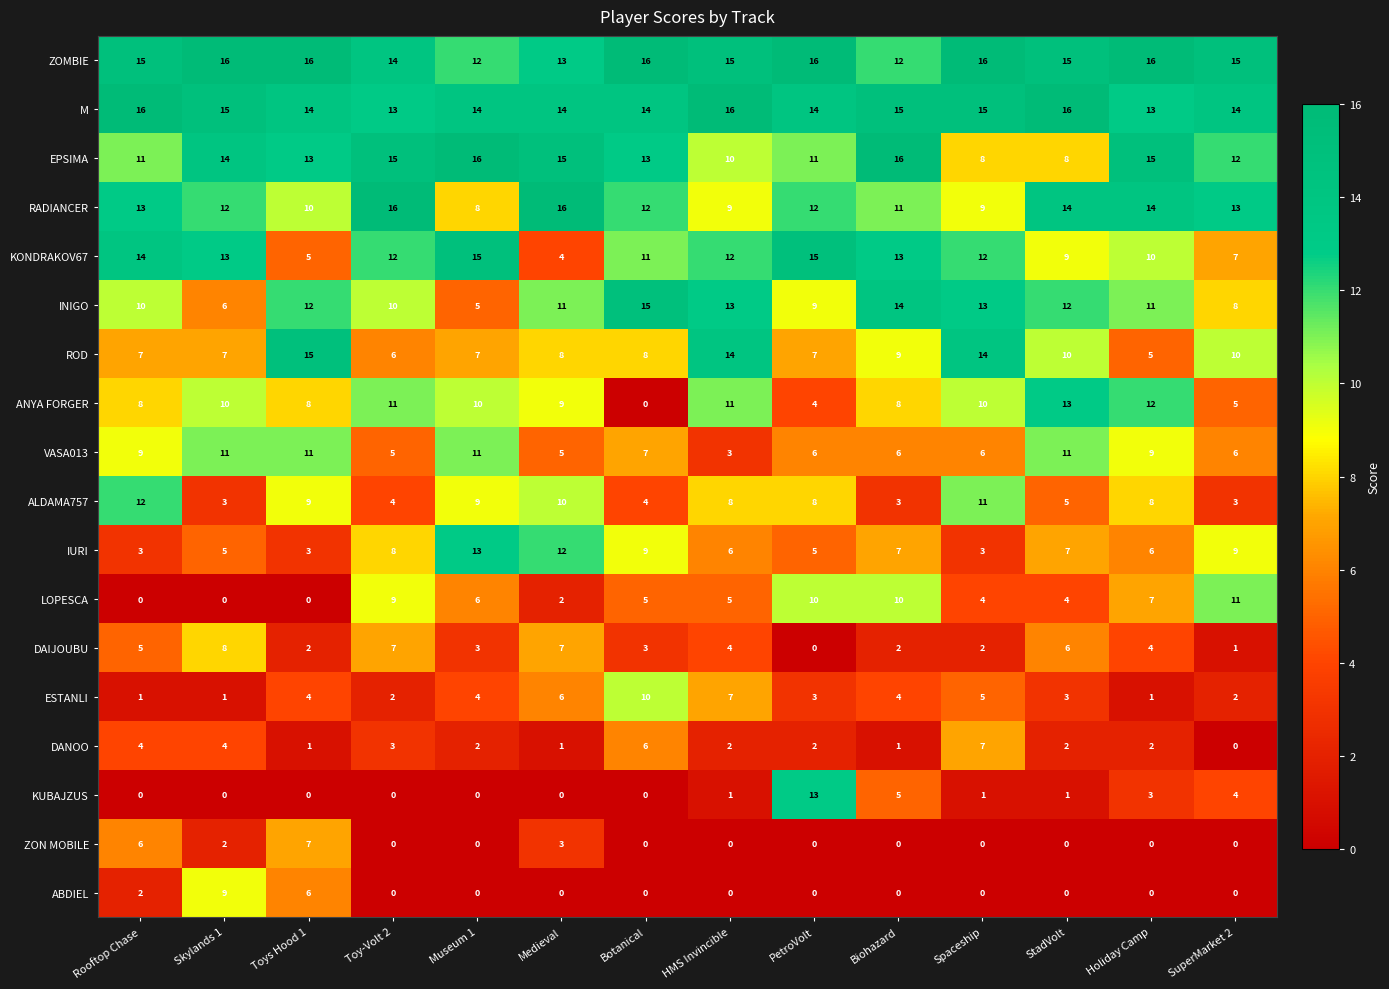

Which series has the largest total across all categories?

ZOMBIE